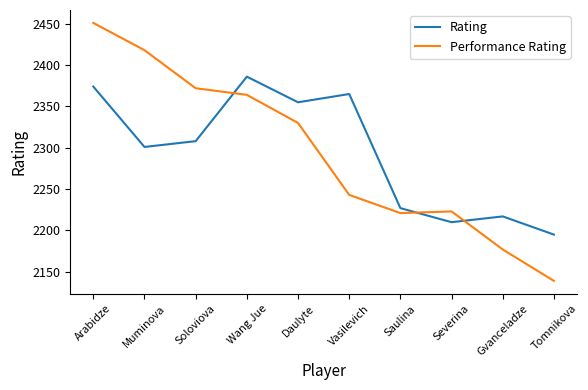

How many interior local valleys does the Rating series have?

3